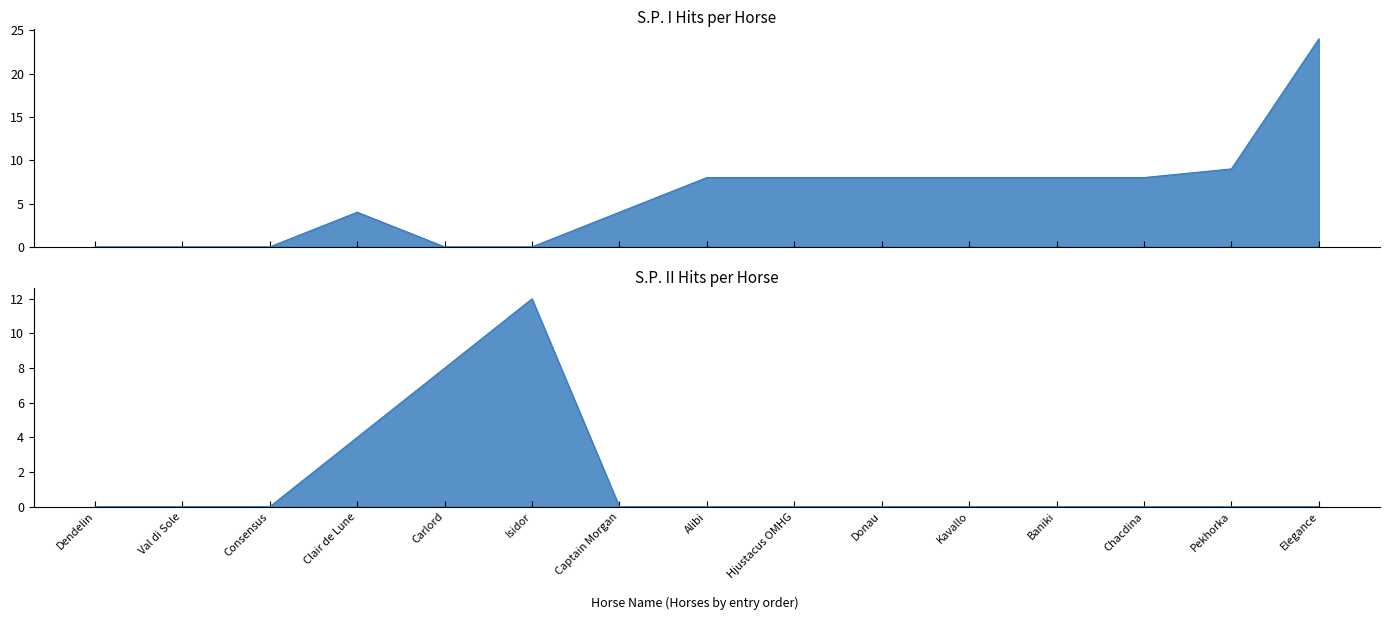

True or false: S.P. (II Hits) and S.P. (I Hits) cross at least once.

True